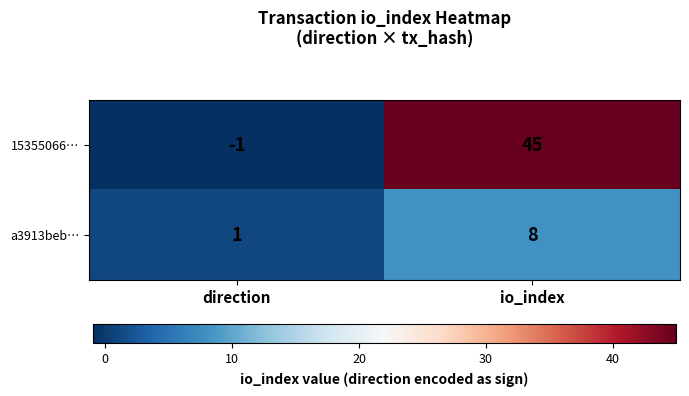

How many series are shown in this chart?

2